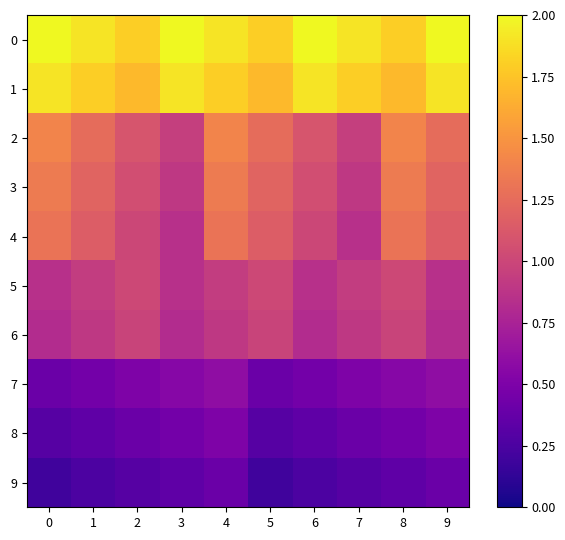

At 6, list the series in order from largest to smallest.

0, 1, 2, 3, 4, 5, 6, 7, 8, 9